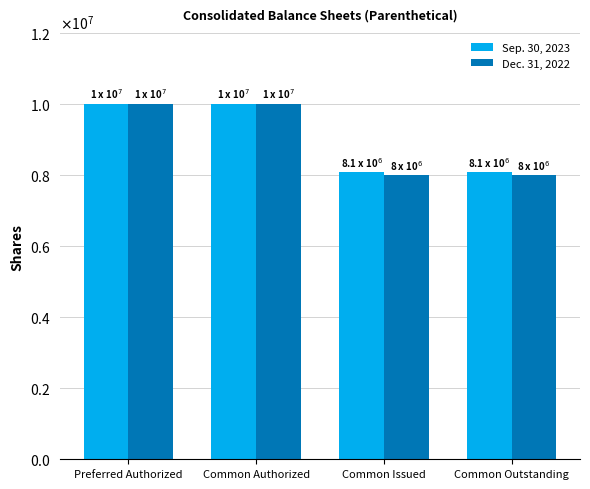

What are all the series names shown in the legend?

Sep. 30, 2023, Dec. 31, 2022